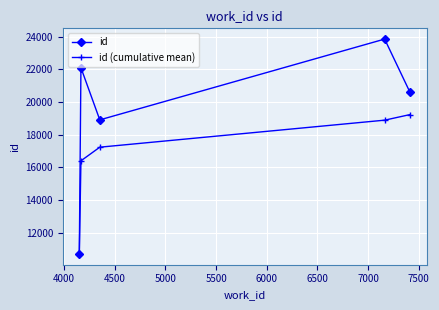

List the series in order of their overall mean, highest first.

id, id (cumulative mean)